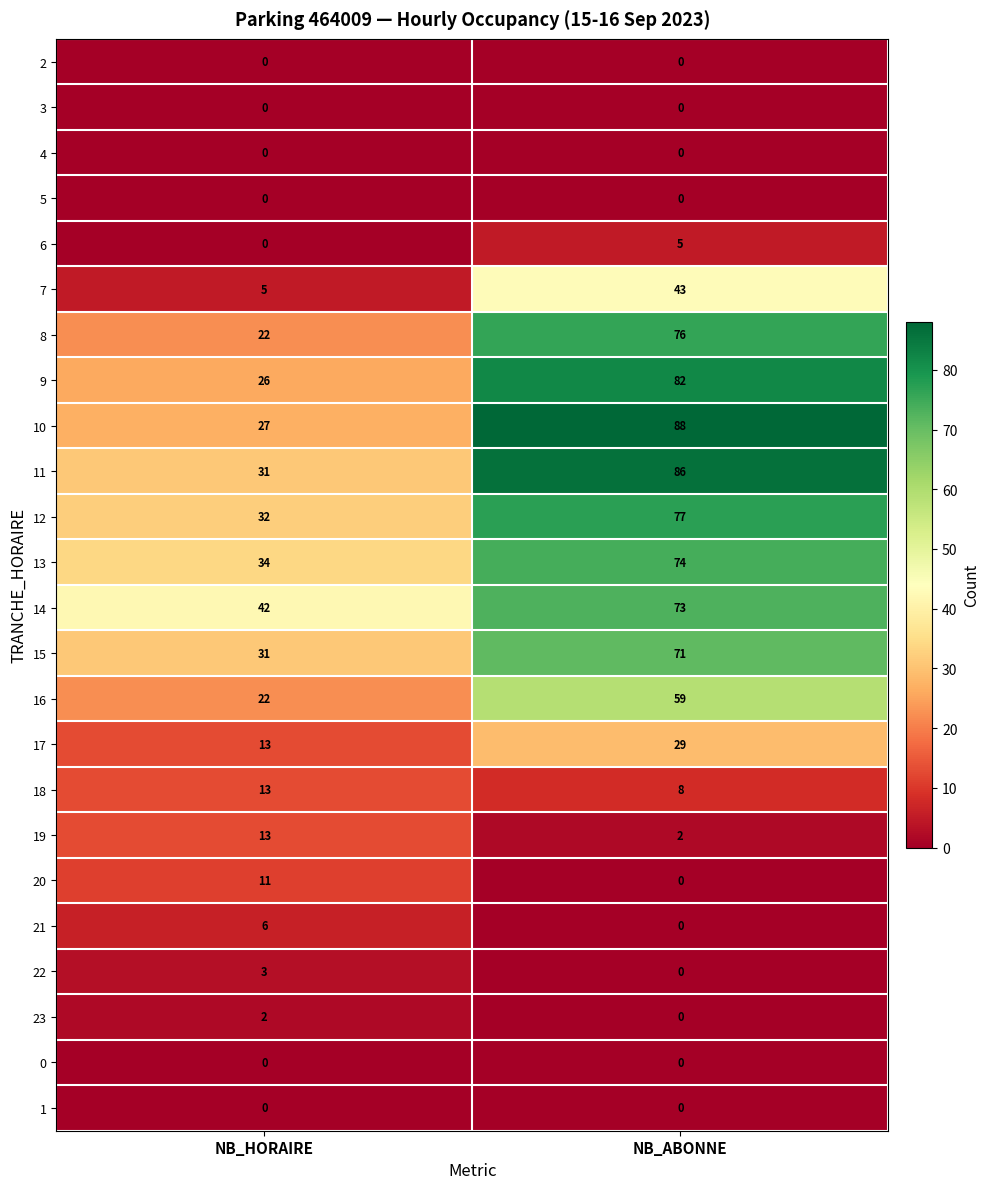

What is the maximum value shown in the chart?

88